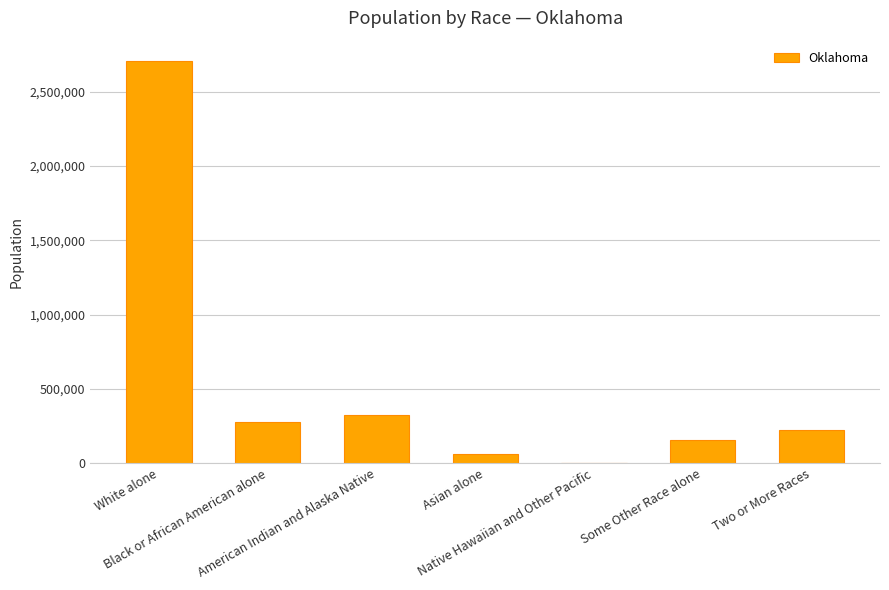

What is the change in value from White alone to American Indian and Alaska Native?

-2385158